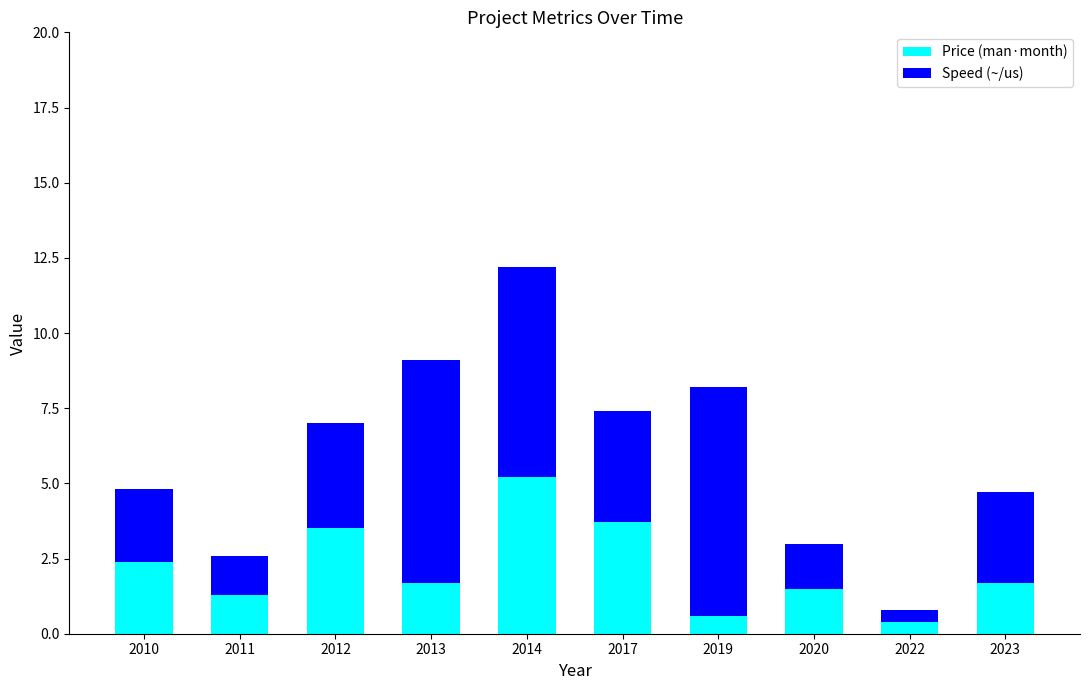

What is the lowest value of the Price (man·month) series?

0.4